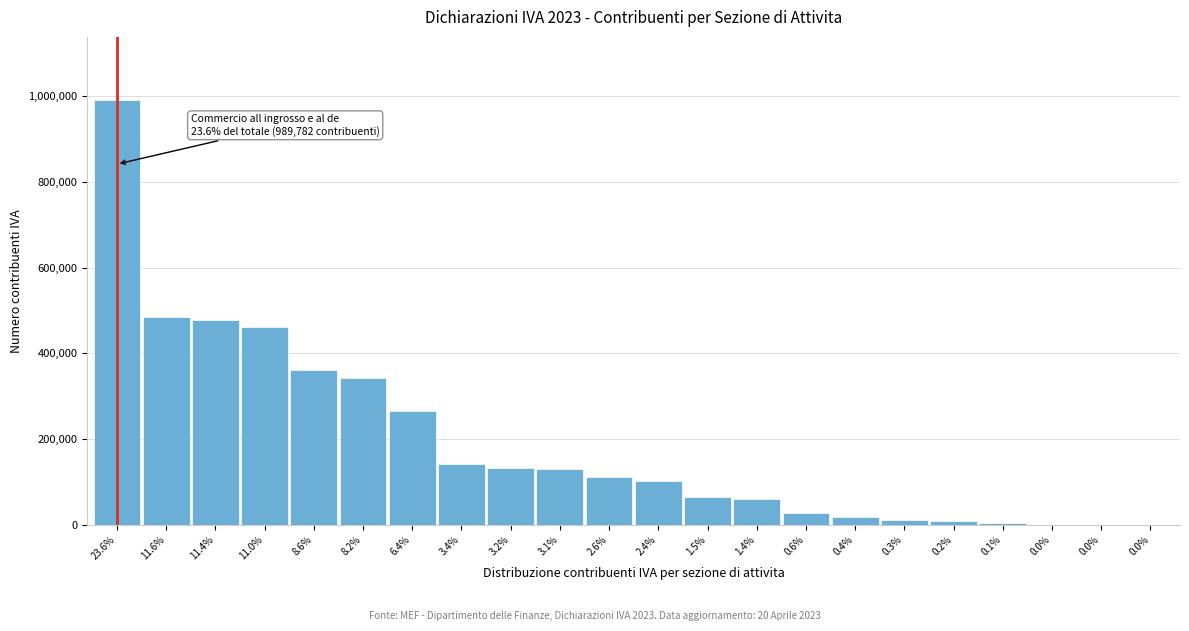

How many series are shown in this chart?

1